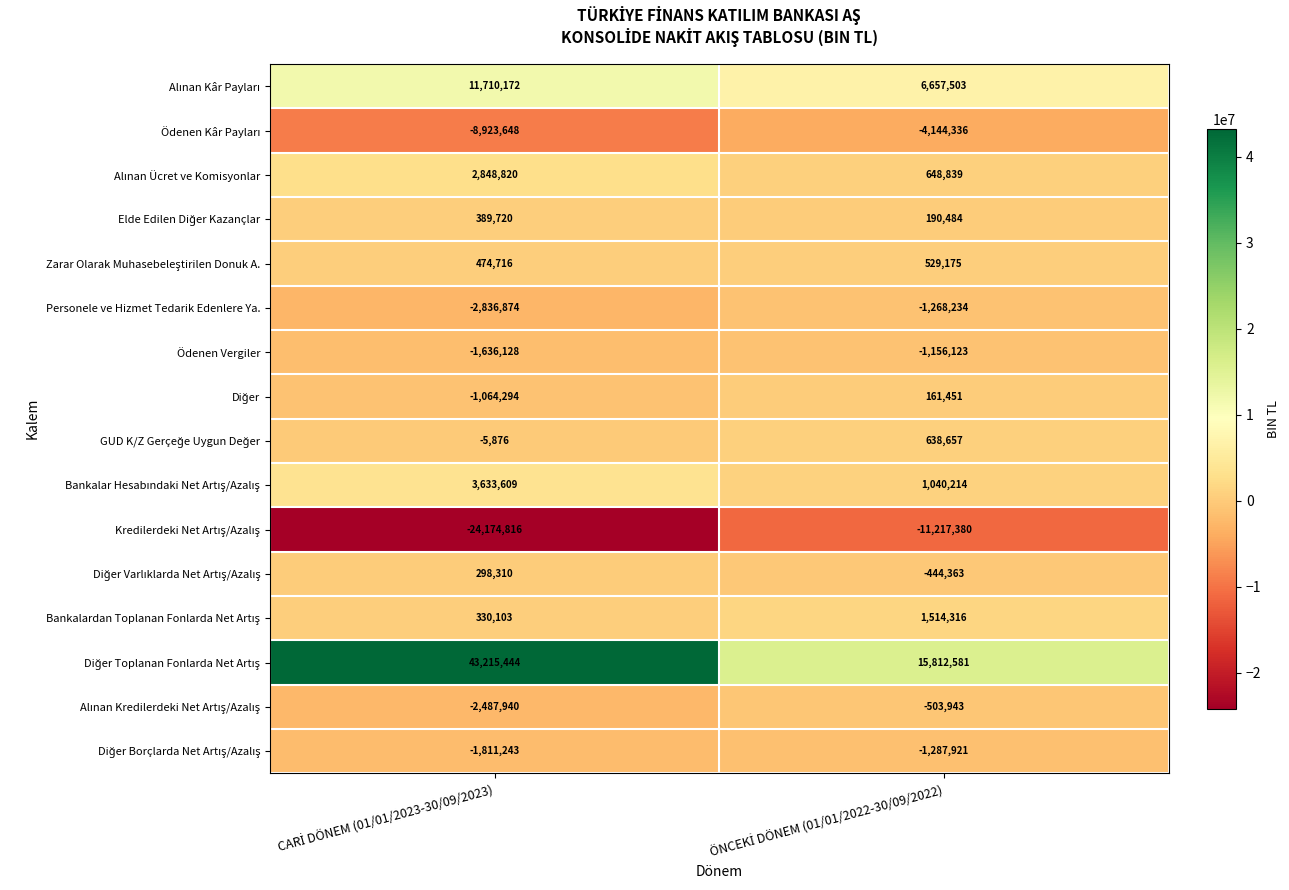

How many categories are shown in the chart?

2